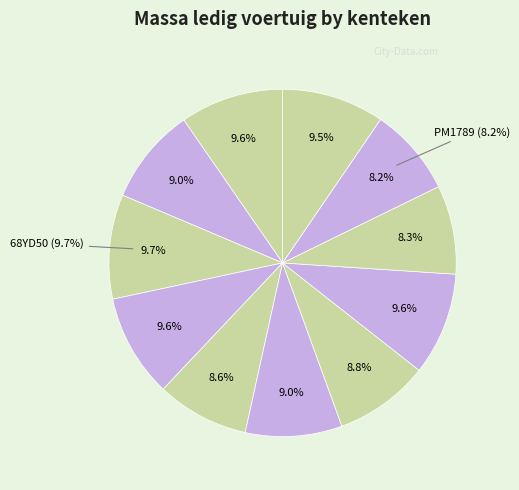

Combined, what portion of the pie is 37YD12 and PM1789?

17.9%